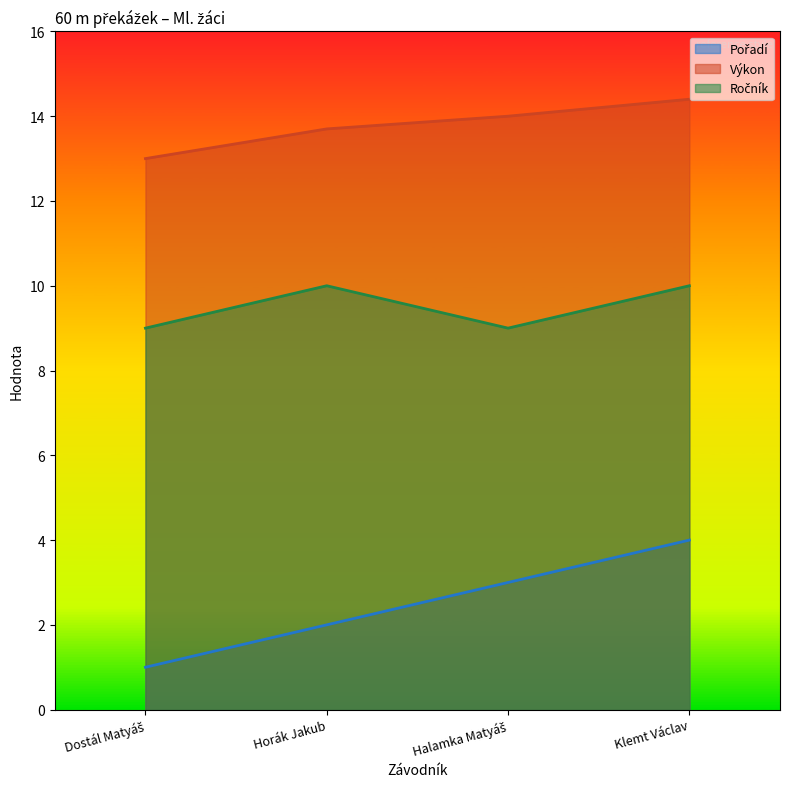

The Ročník series shows 9.0 at Halamka Matyáš. True or false?

True